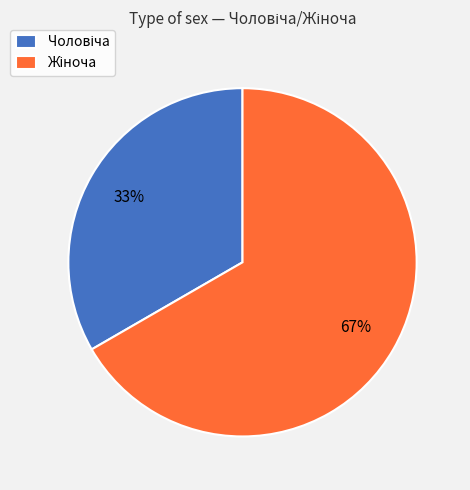

To the nearest percent, what is the average slice percentage?

50%